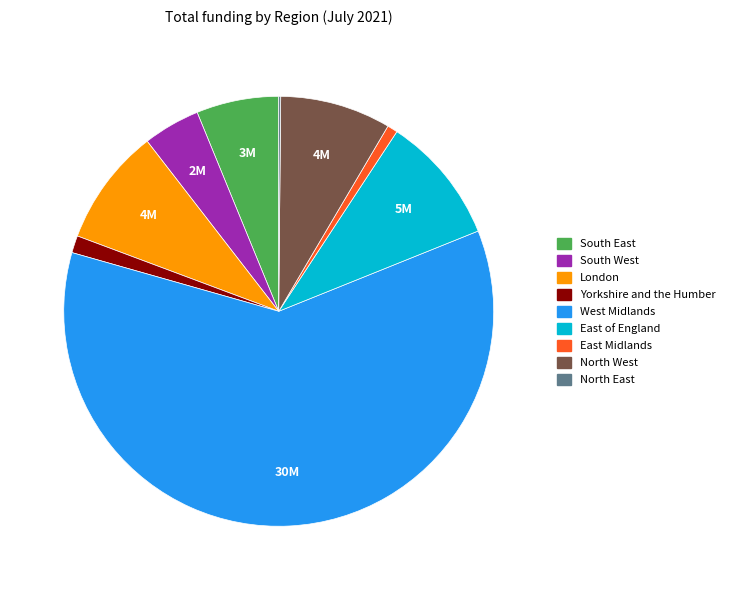

Is the sum of South East and East of England greater than half?

No